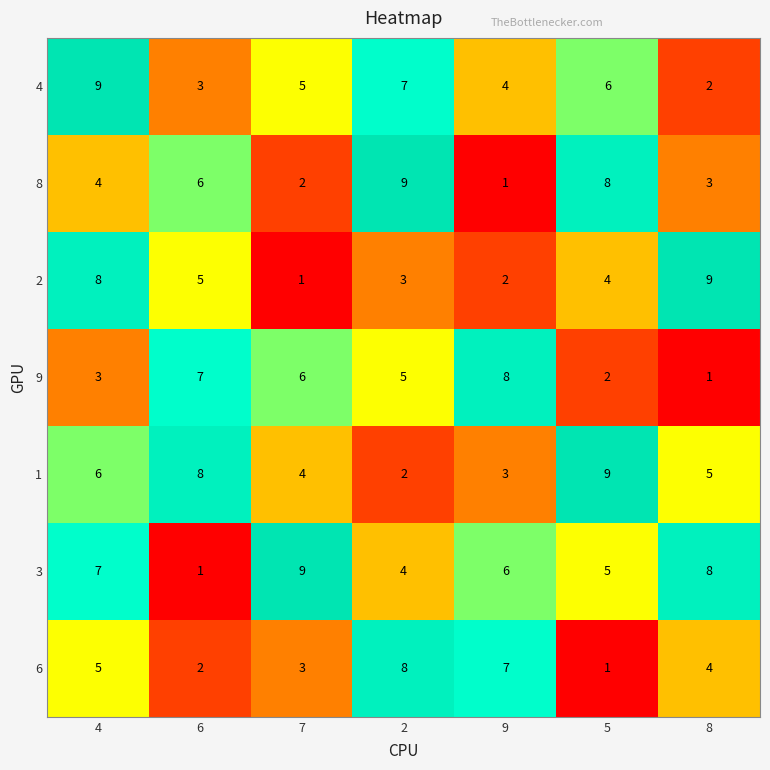

How many series are shown in this chart?

7